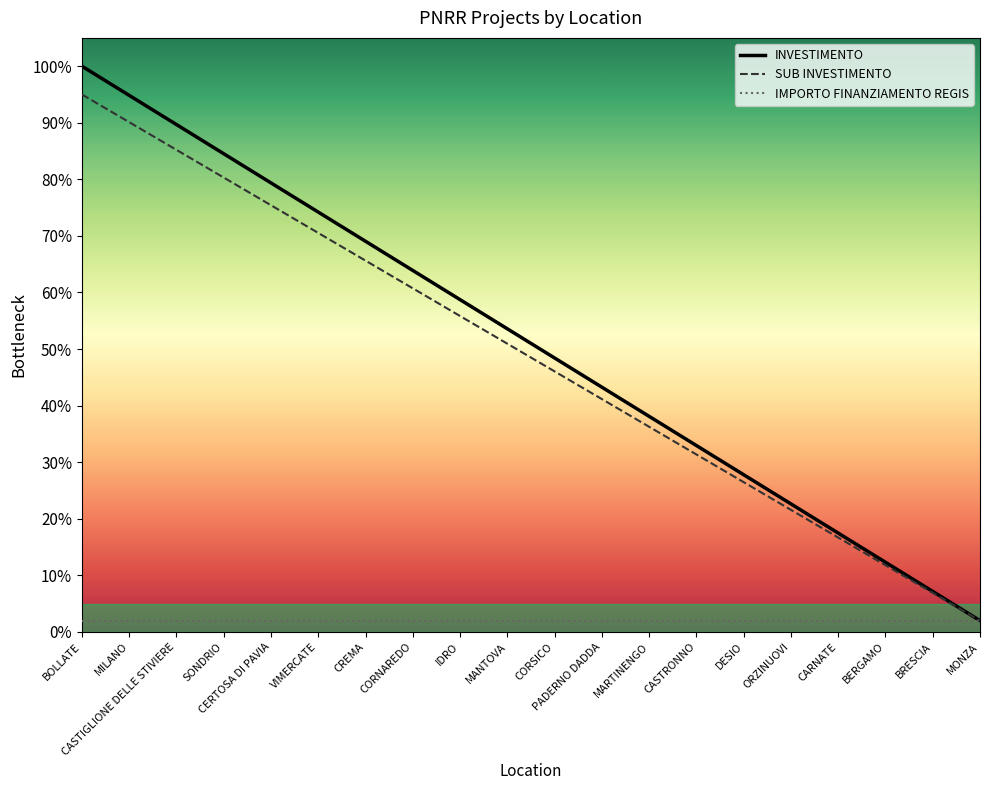

What position from the right is CORNAREDO?

13